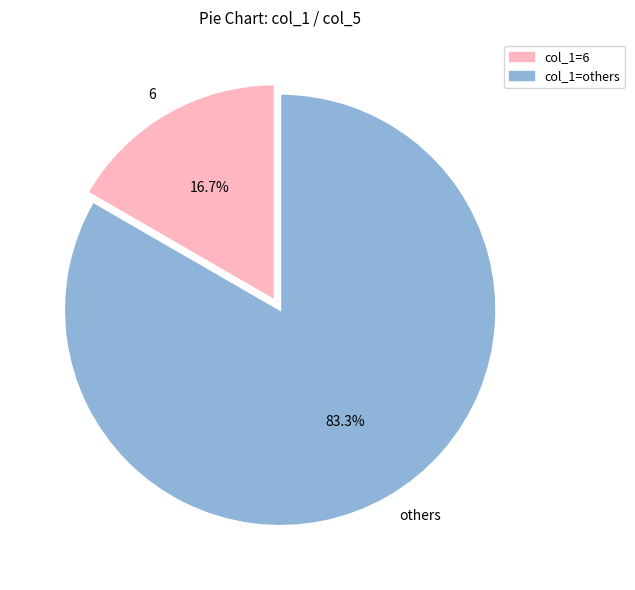

Rank the categories by value from highest to lowest.

others, 6